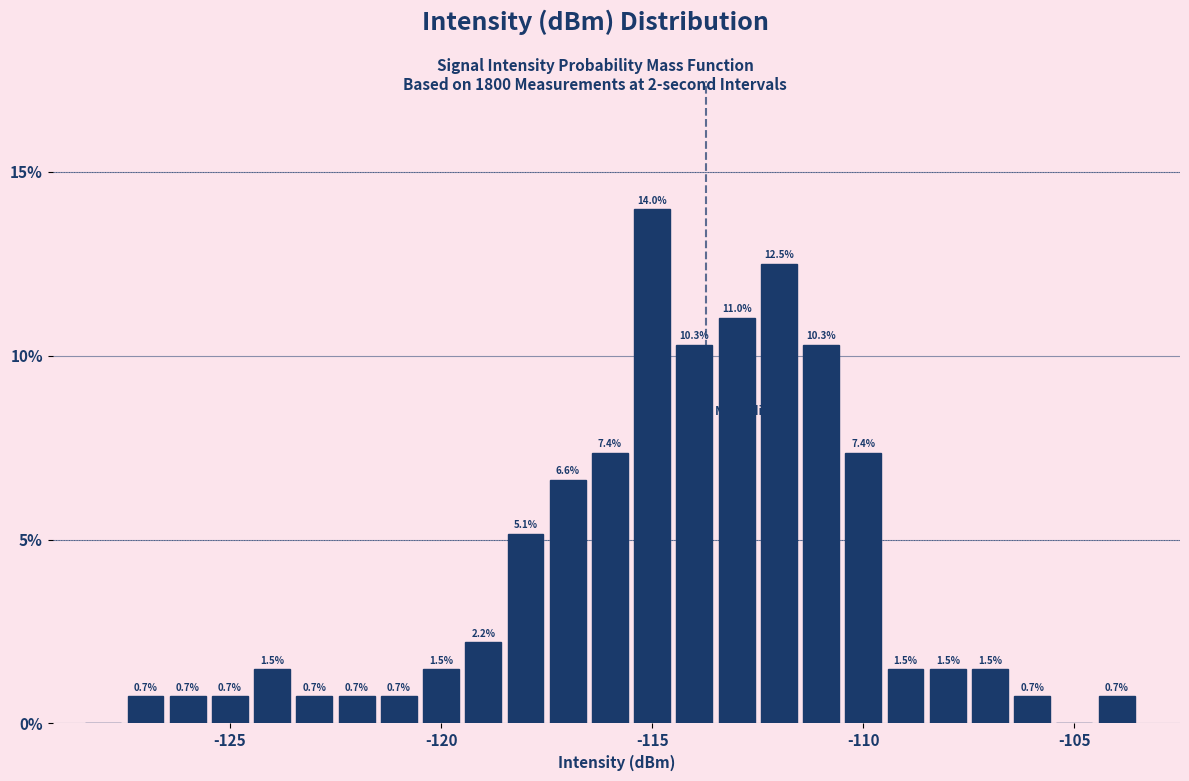

Around what value on the x-axis is the tallest bar? Give the approximate position of its centre, as read against the axis.

-115.0